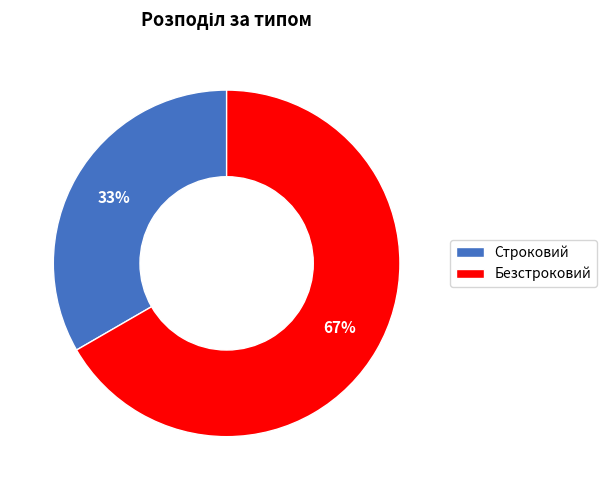

To the nearest percent, what is the average slice percentage?

50%